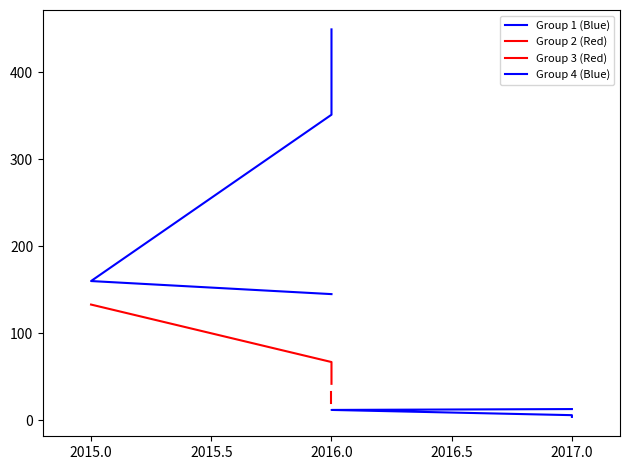

Between 2014.5 and 2016.0, which series saw the biggest shift?

Group 1 (Blue)